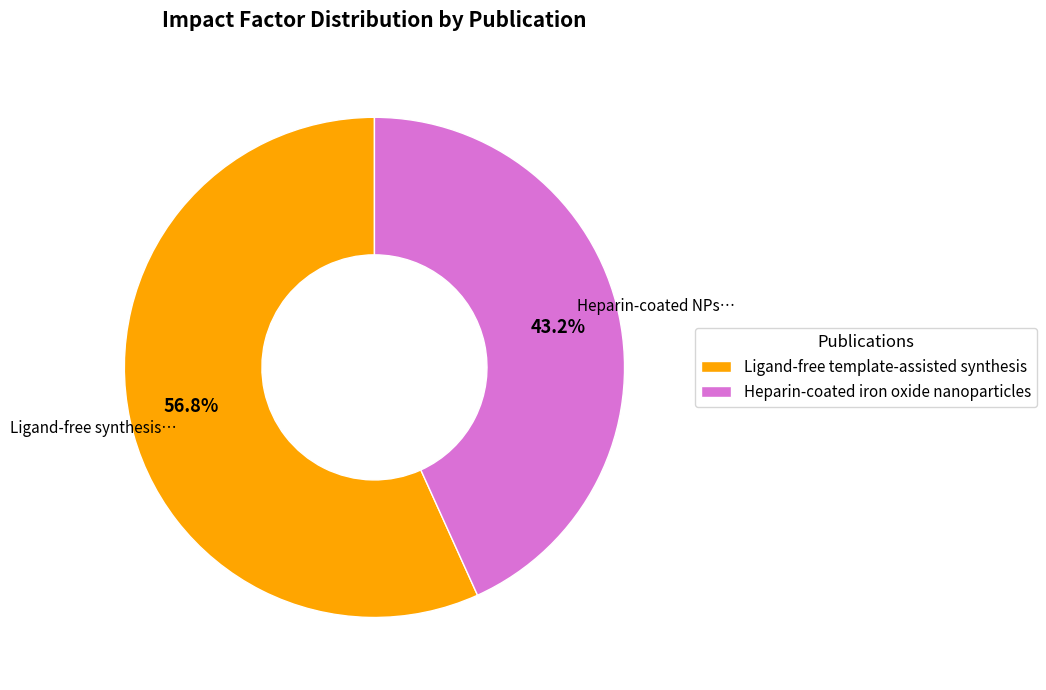

What is the largest slice in the pie chart?

Ligand-free template-assisted synthesis